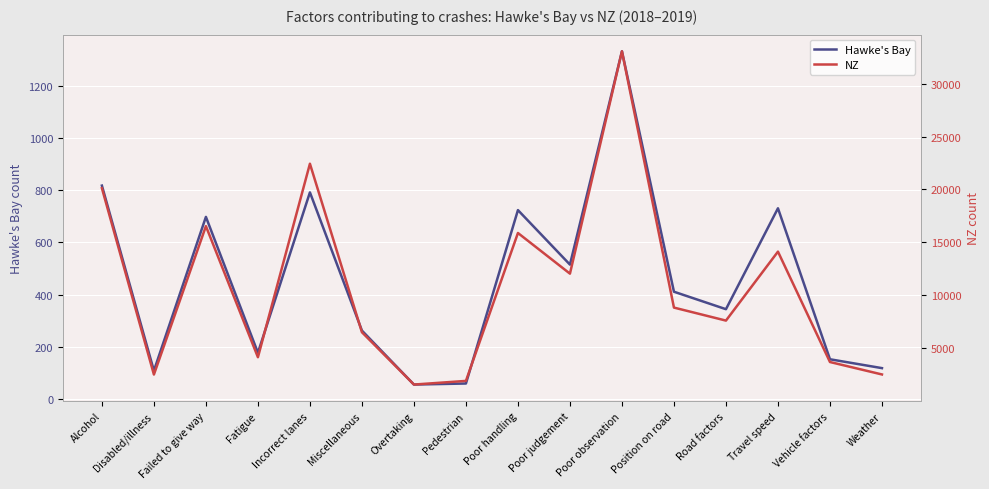

Reading left to right, what are all the values shown in this chart?

Hawke's Bay: 818	108	698	177	792	262	55	59	724	515	1333	411	344	731	152	118
NZ: 20126	2524	16539	4160	22433	6520	1580	1925	15893	12053	33050	8848	7620	14133	3708	2533